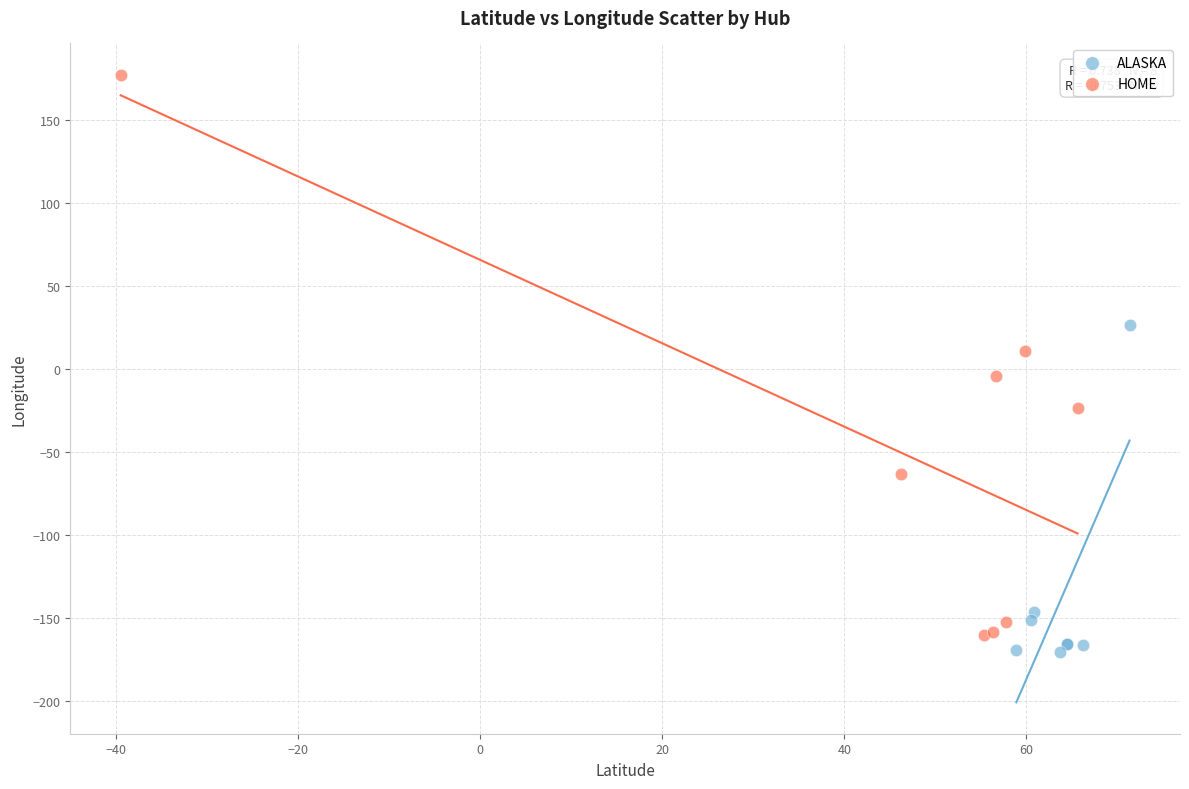

Which series contains the highest Y value?

HOME